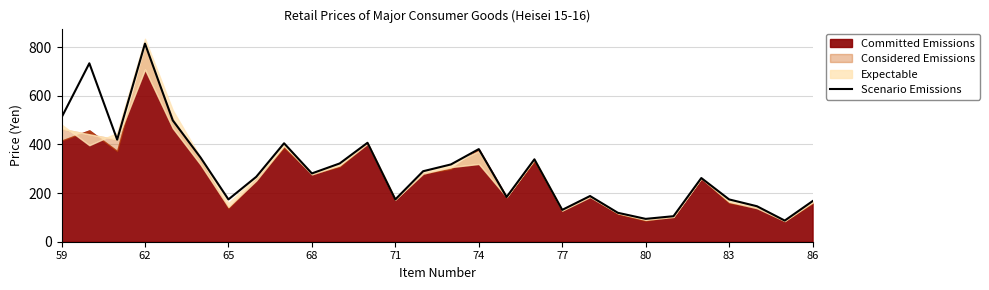

Is it true that Scenario Emissions equals 95 at 83?

False